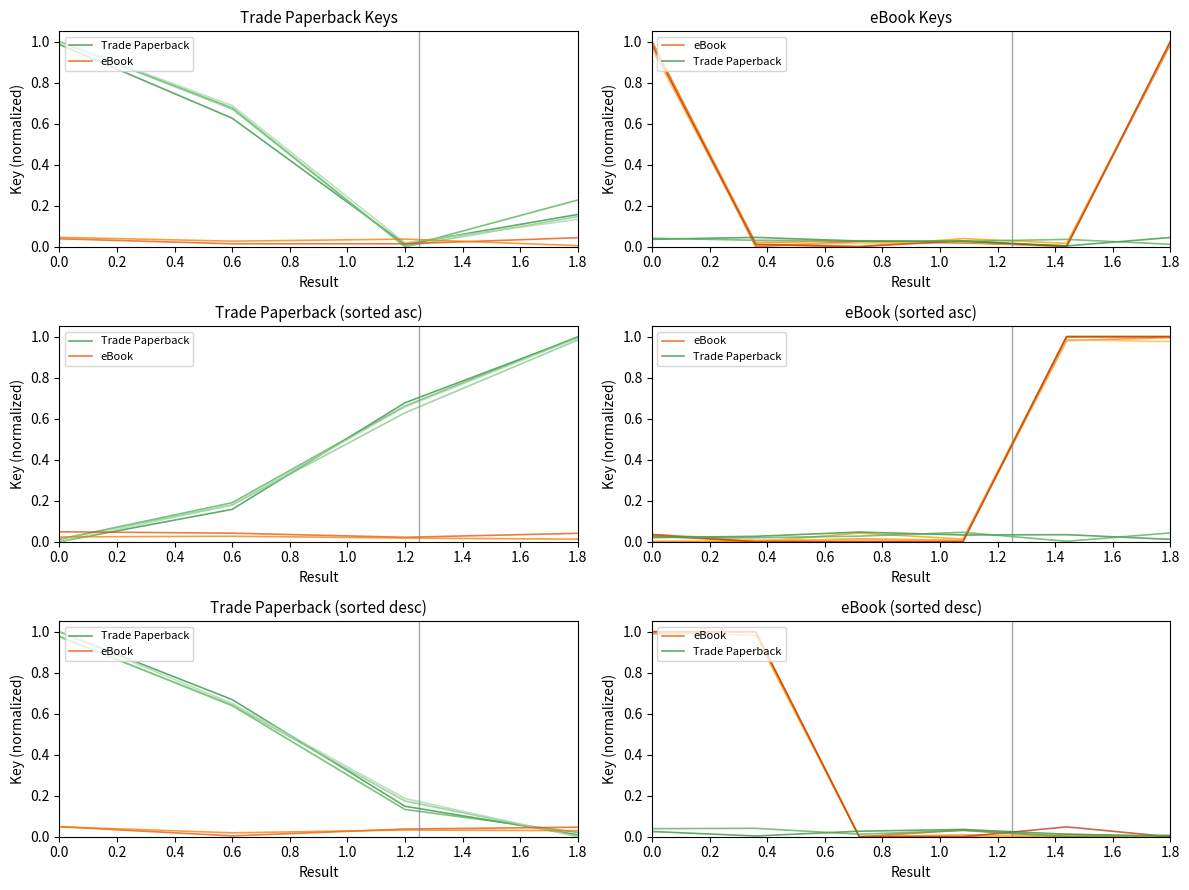

List the series in order of their peak value, highest first.

eBook, Trade Paperback